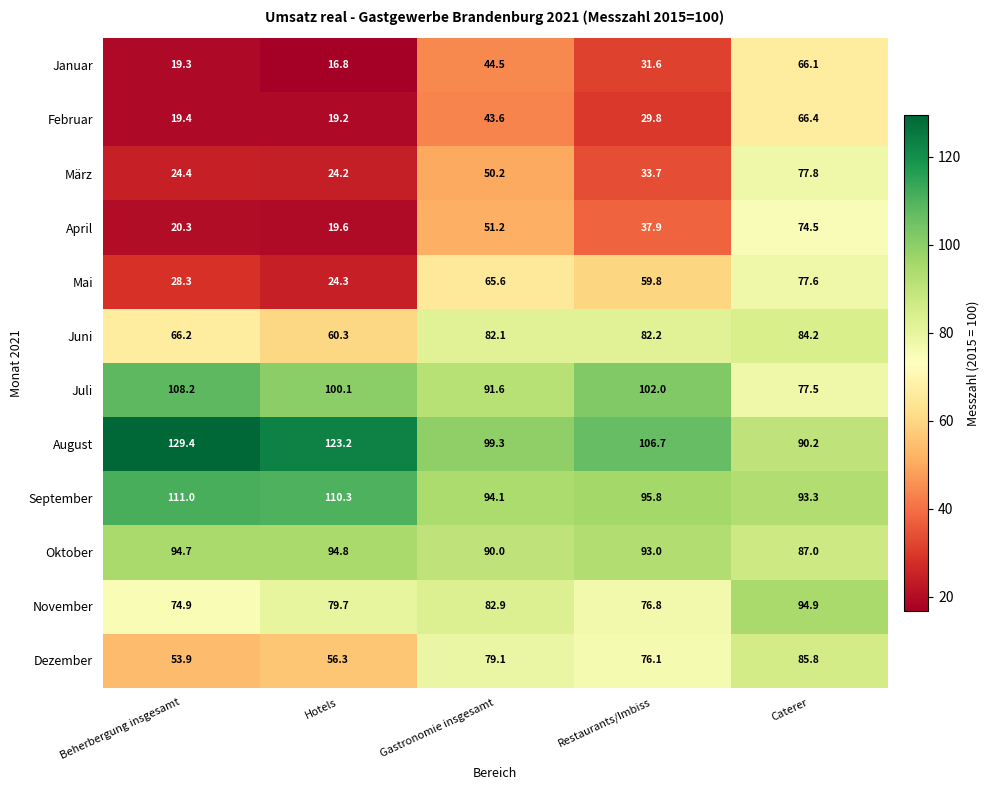

Which series changed the most between Hotels and Caterer?

April